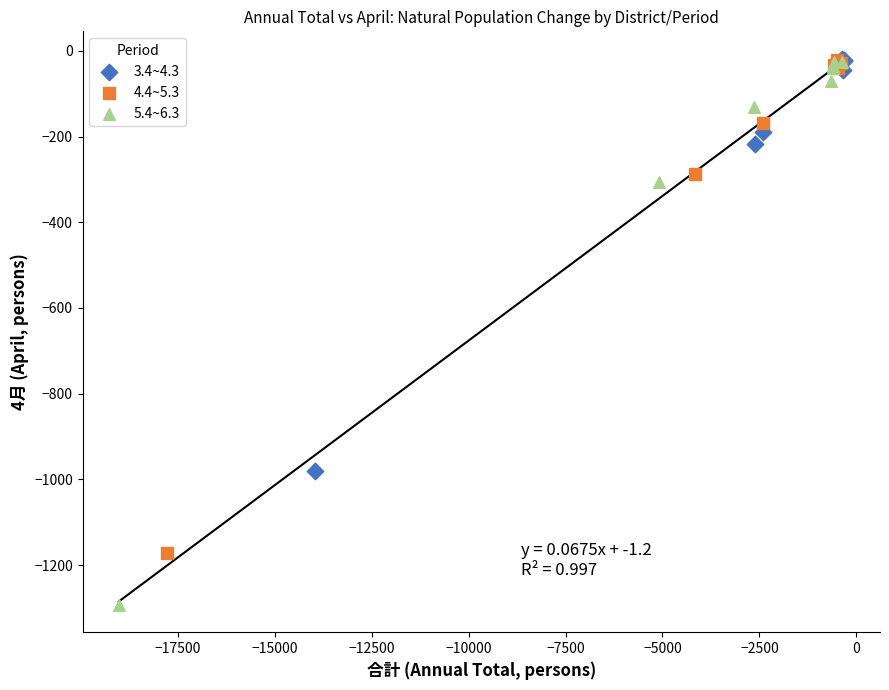

Which series reaches the minimum Y coordinate?

5.4~6.3